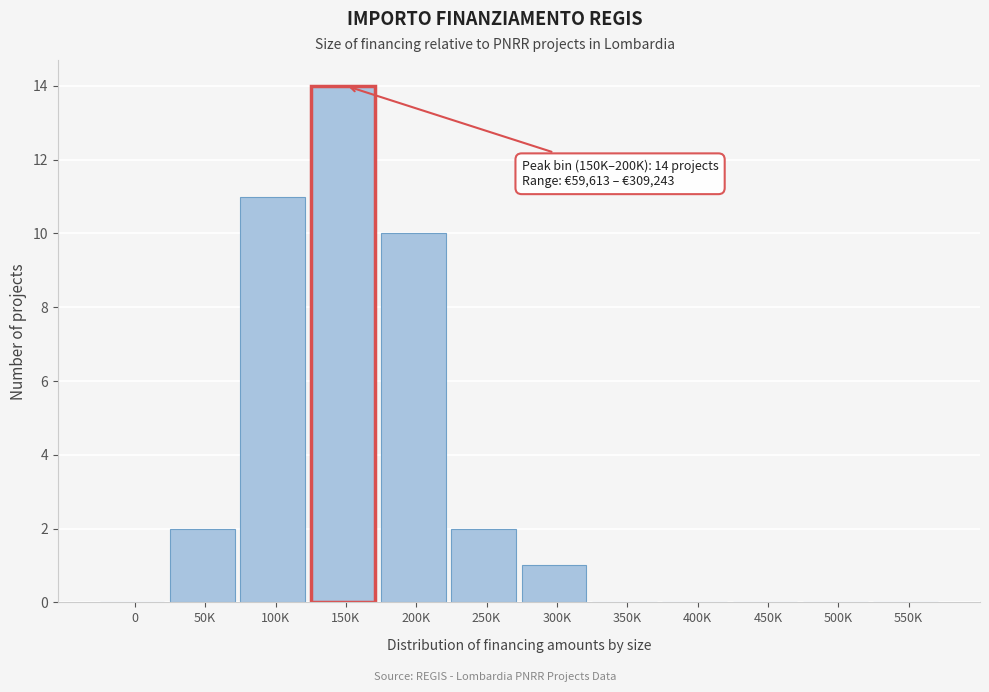

Reading left to right, what are all the values shown in this chart?

0=0	50K=2	100K=11	150K=14	200K=10	250K=2	300K=1	350K=0	400K=0	450K=0	500K=0	550K=0